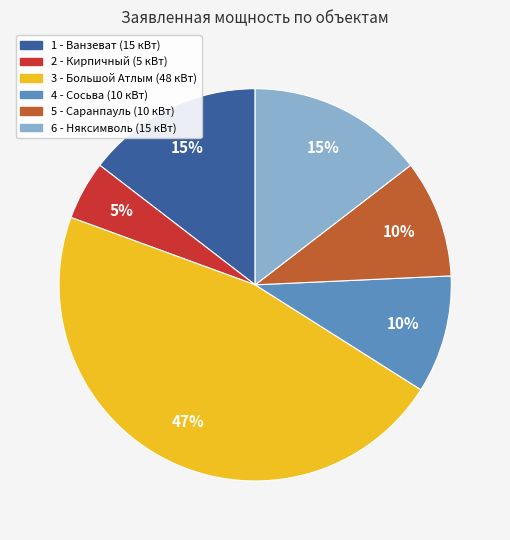

Between 3 - Большой Атлым (48 кВт) and 5 - Саранпауль (10 кВт), which is larger?

3 - Большой Атлым (48 кВт)